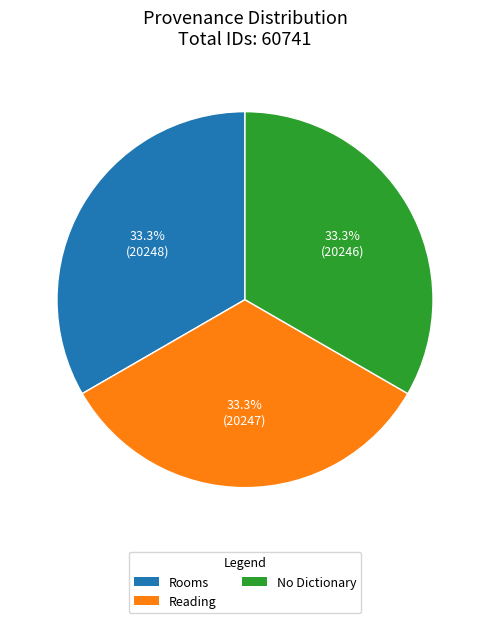

What percentage do Rooms and No Dictionary together represent?

66.7%